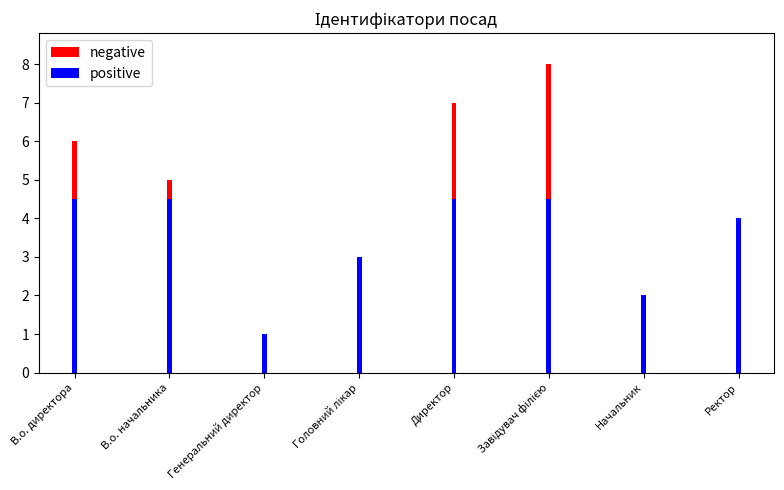

At how many categories does at least one series exceed 7?

1